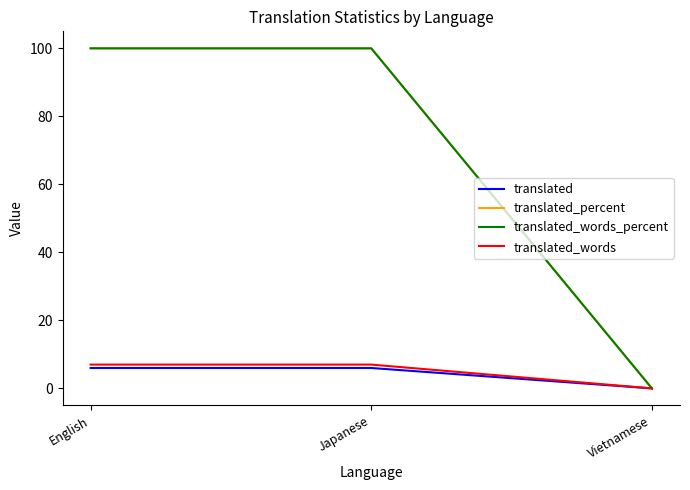

Where is translated_words nearest to the value 3?

Vietnamese